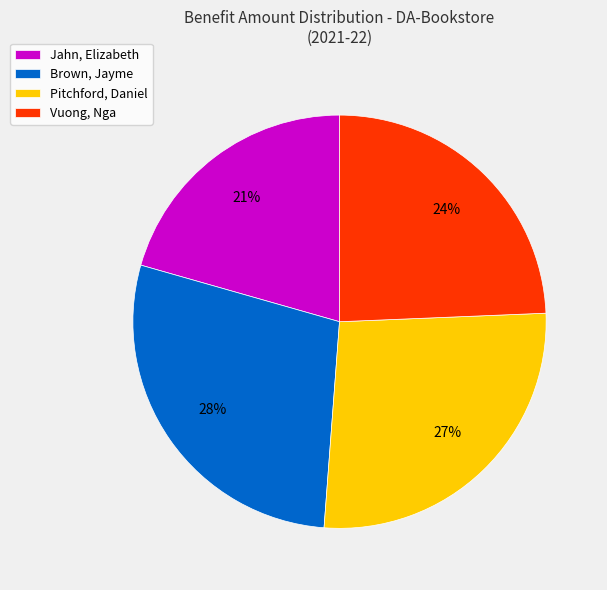

Rank the categories by value from lowest to highest.

Jahn, Elizabeth, Vuong, Nga, Pitchford, Daniel, Brown, Jayme